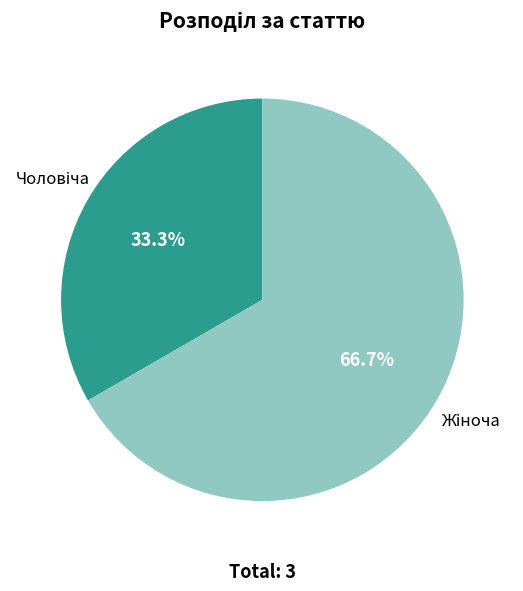

Is there any slice that represents more than half of the pie?

Yes